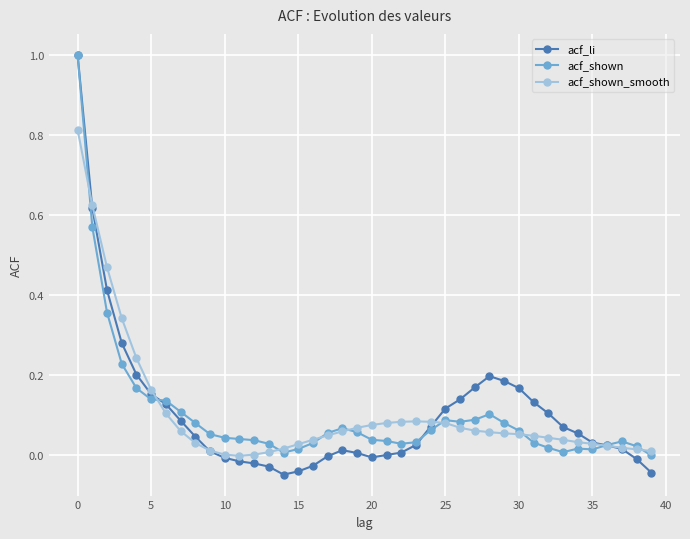

Which series has the widest spread of values?

acf_li